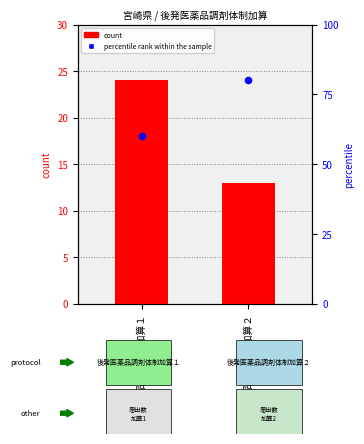

What is the total value across all series at 後発医薬品調剤体制加算１?

84